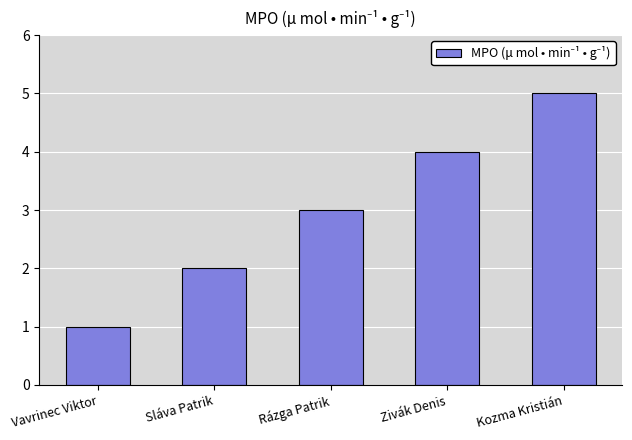

Which has a higher value, Sláva Patrik or Kozma Kristián?

Kozma Kristián